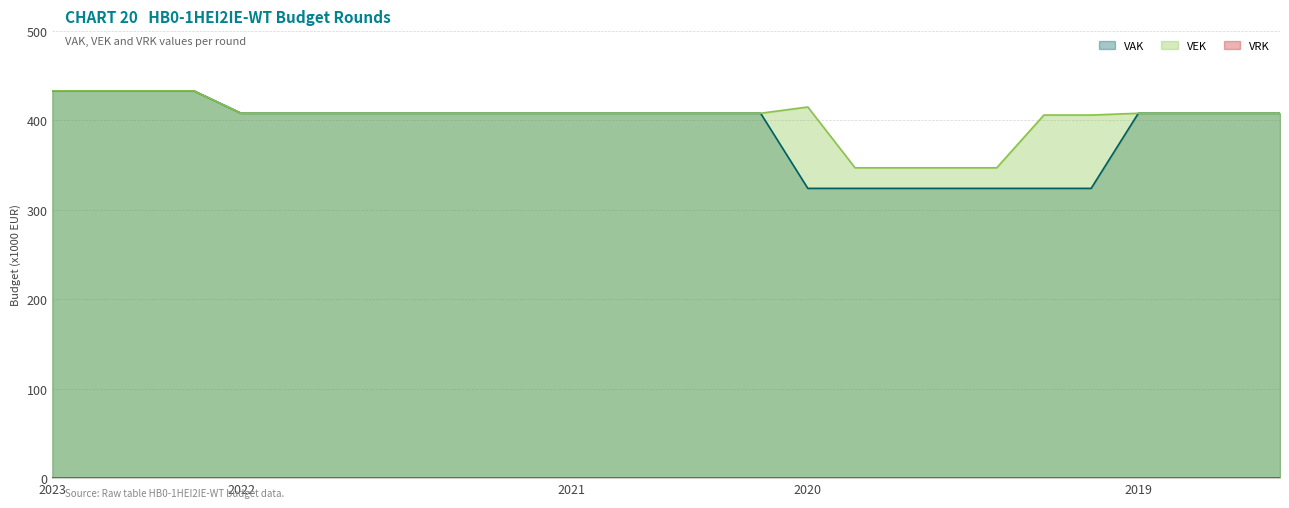

What is the sum of all VEK values?

10875